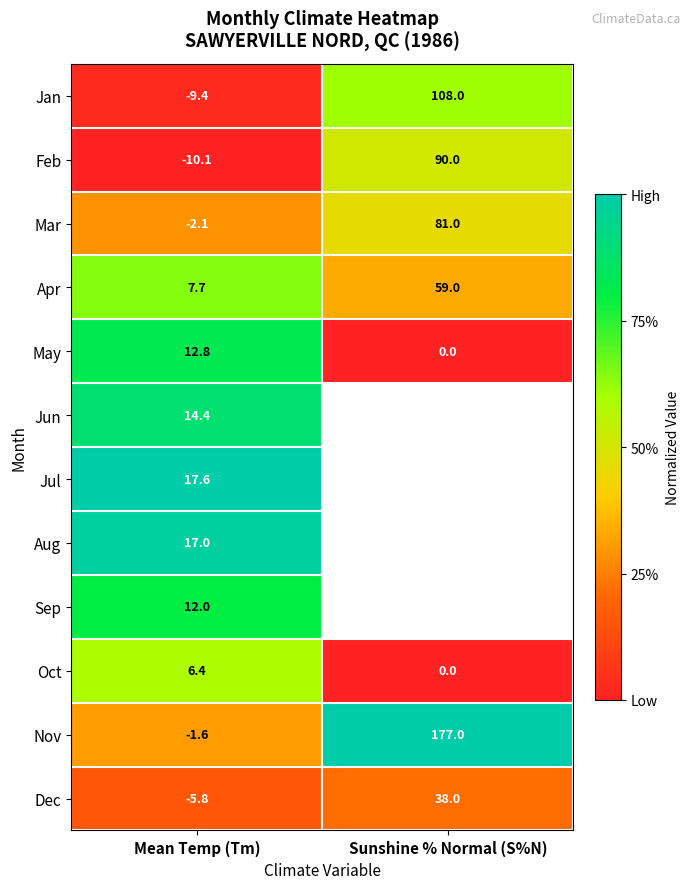

Where is Feb nearest to the value 39?

Mean Temp (Tm)